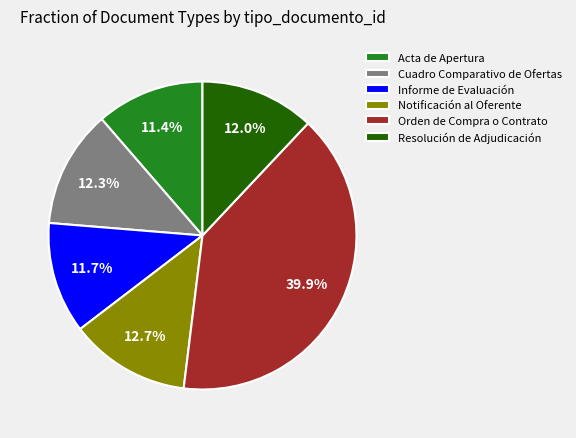

What is the ratio of the value at Notificación al Oferente to the value at Acta de Apertura?

1.1